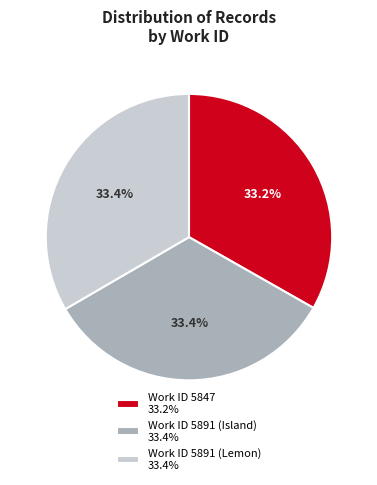

Combined, what portion of the pie is Work ID 5891 (Island) 33.4% and Work ID 5847 33.2%?

66.6%